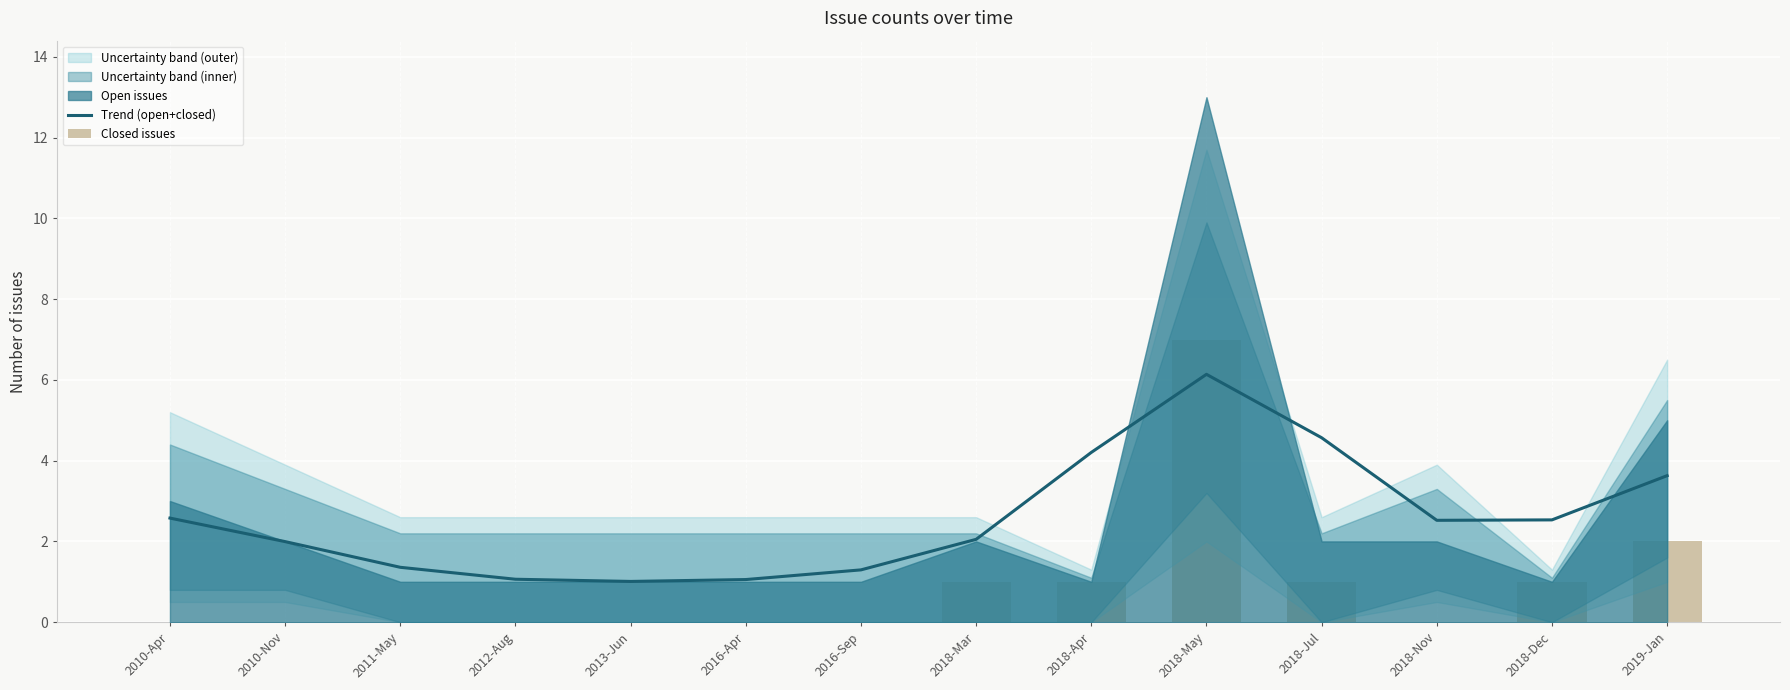

At which category does the chart reach its minimum across all series?

2010-Apr